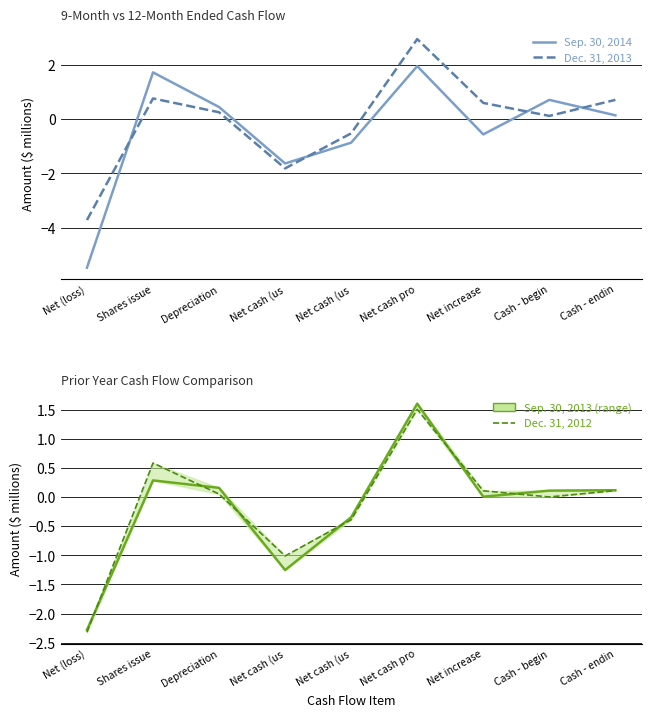

Where is Sep. 30, 2013 nearest to the value 0?

Net increase